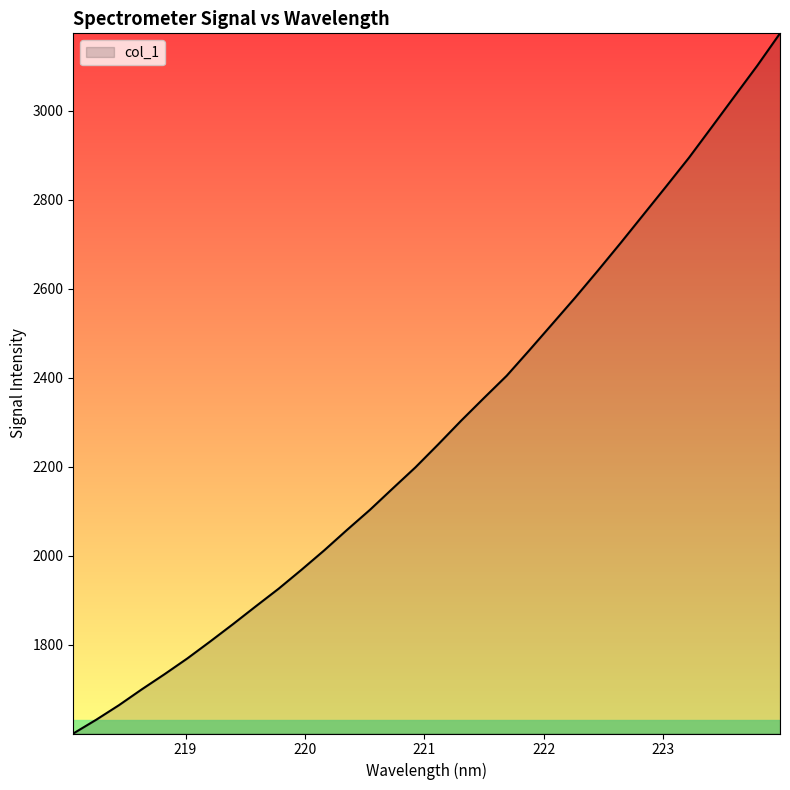

How many lines are shown in the chart?

1